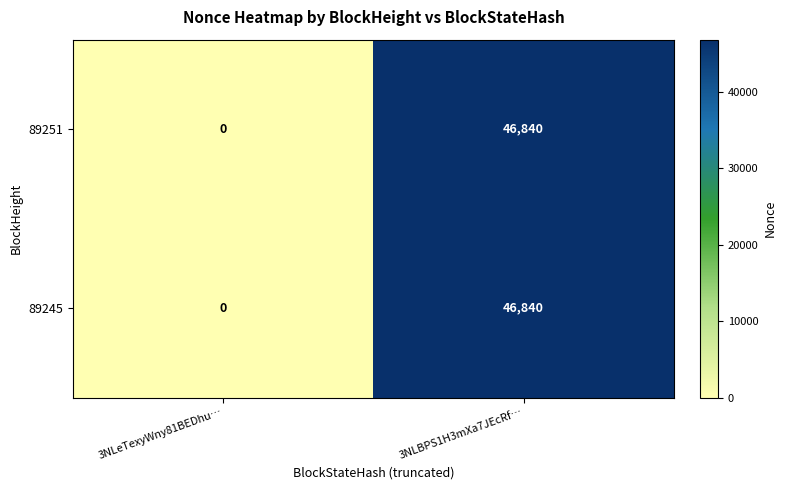

What is the difference between the 89251 values at 3NLeTexyWny81BEDhu… and 3NLBPS1H3mXa7JEcRf…?

46840